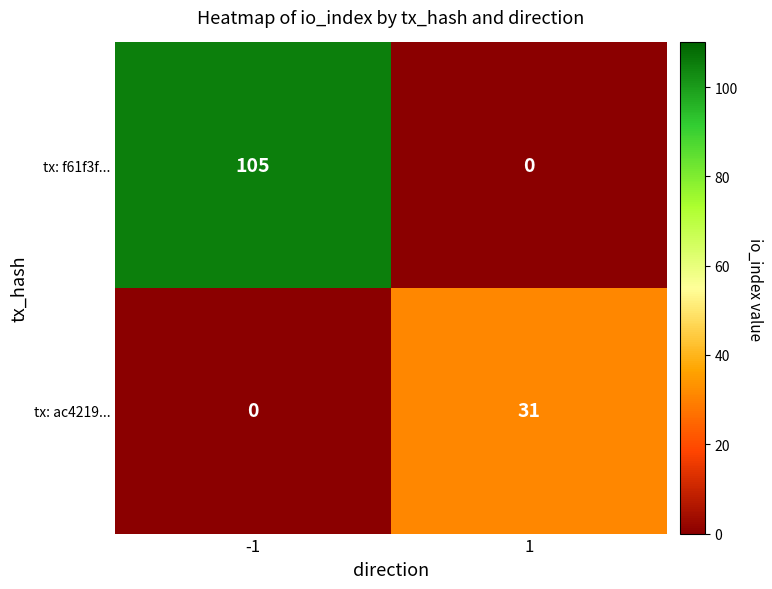

Which series changed the most between -1 and 1?

tx: f61f3f...